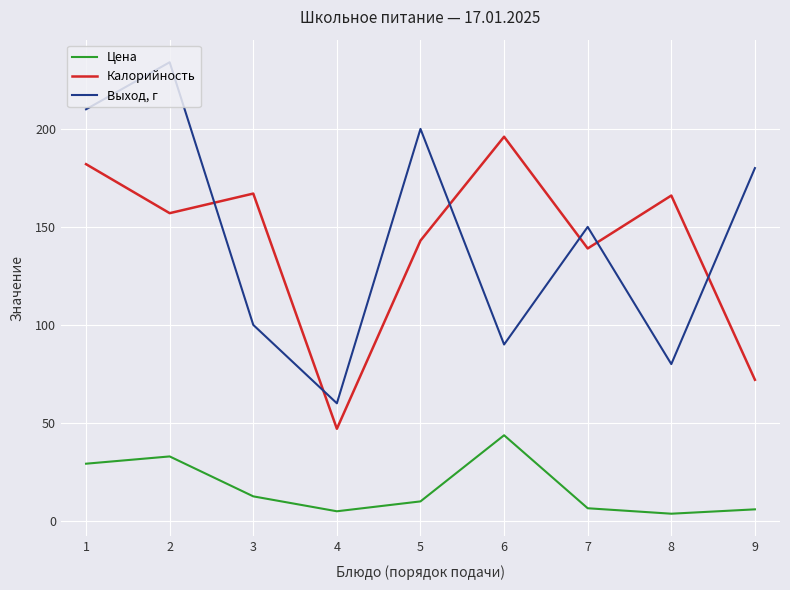

What value does the Выход, г series have at 2?

234.0